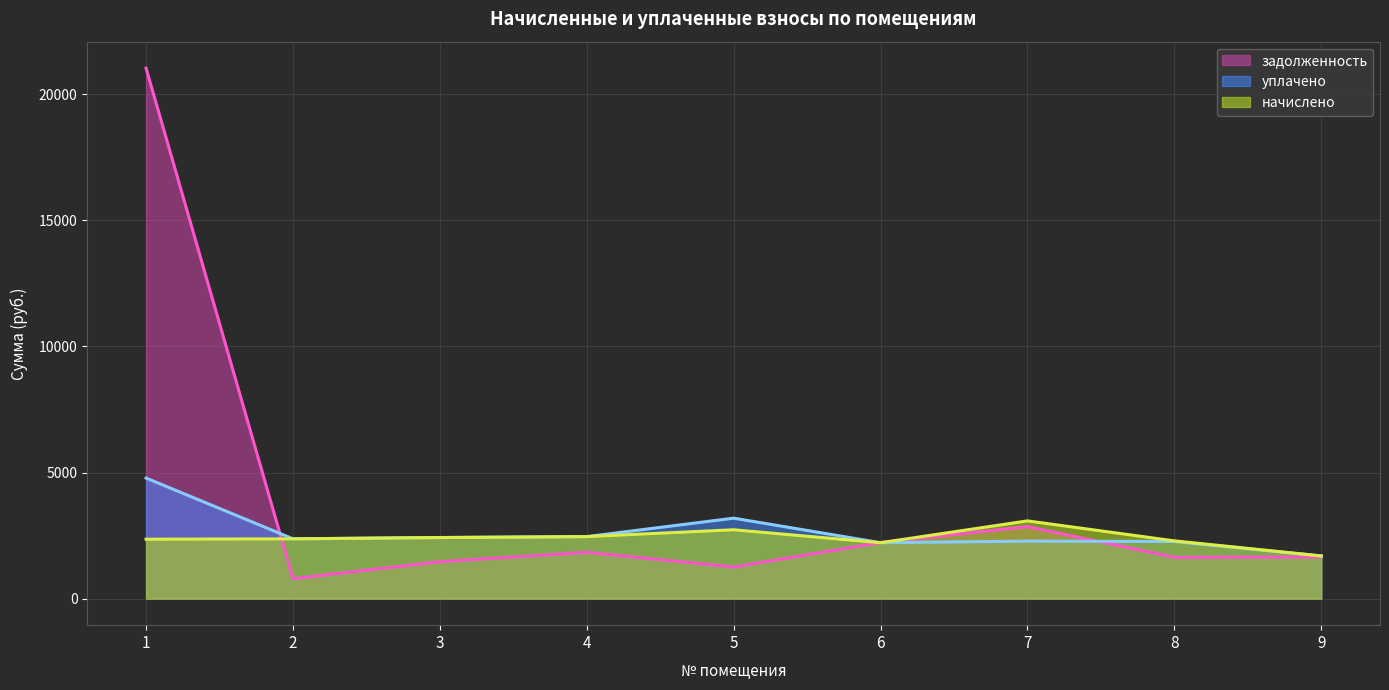

Which series has the widest spread of values?

задолженность